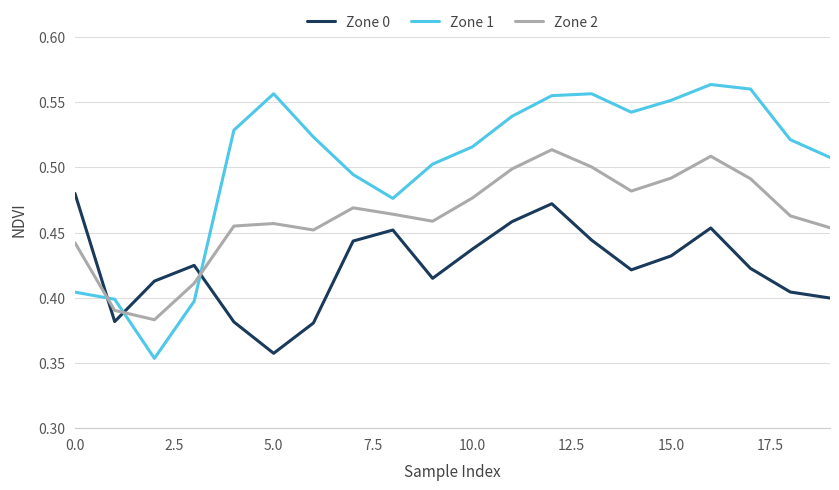

List the series in order of their peak value, lowest first.

Zone 0, Zone 2, Zone 1